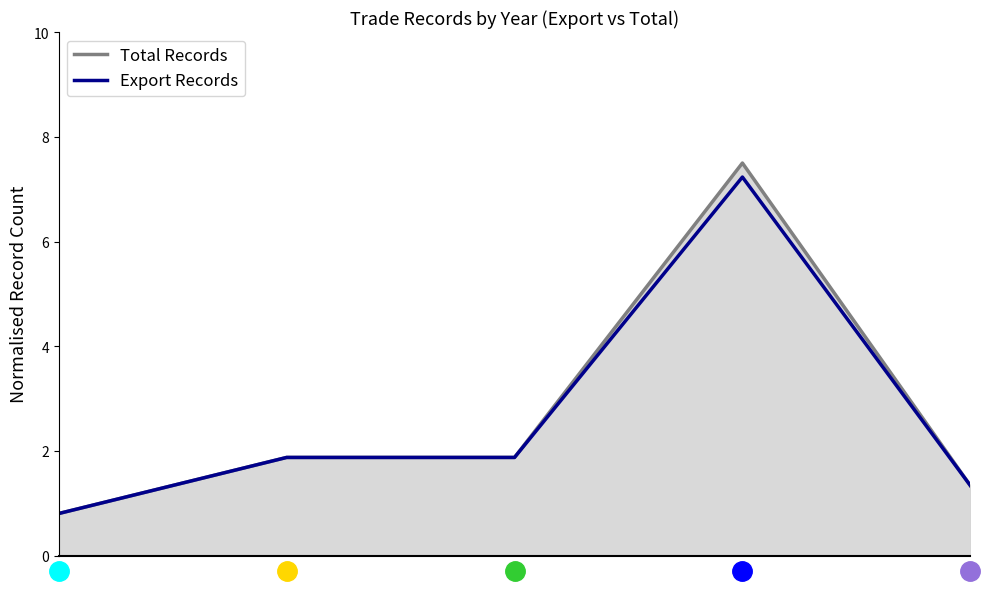

What are all the series names shown in the legend?

Total Records, Export Records